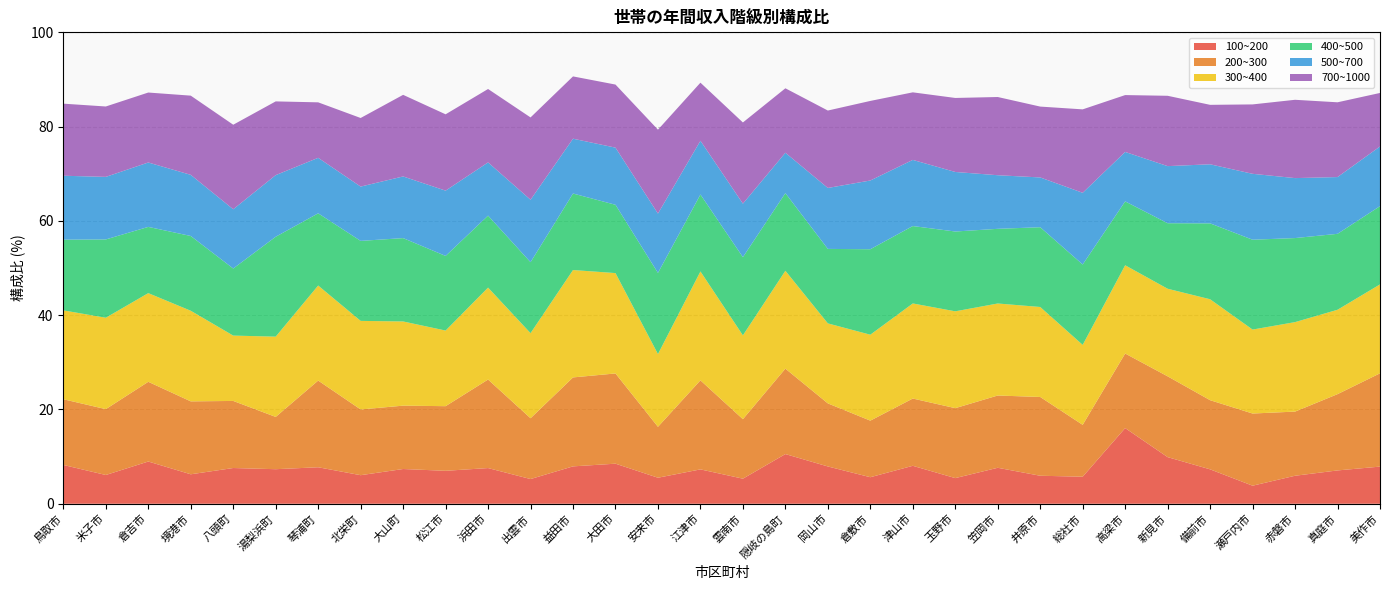

Reading left to right, transcribe all the data shown in this chart.

100~200: 8.2	6.1	9.0	6.2	7.6	7.3	7.7	6.1	7.4	7.0	7.6	5.2	7.9	8.5	5.5	7.3	5.3	10.5	7.9	5.6	8.1	5.4	7.6	5.9	5.7	16.1	9.9	7.3	3.8	5.9	7.1	7.9
200~300: 13.9	14.0	16.9	15.5	14.2	11.1	18.4	13.9	13.4	13.7	18.8	12.9	18.9	19.1	10.8	18.9	12.6	18.1	13.4	12.0	14.3	14.8	15.3	16.7	11.0	15.8	17.1	14.7	15.3	13.6	16.2	19.8
300~400: 18.9	19.4	18.8	19.2	13.9	17.0	20.2	18.8	17.9	16.0	19.5	18.1	22.8	21.3	15.4	23.1	17.8	20.8	17.0	18.2	20.2	20.5	19.5	19.1	17.0	18.7	18.6	21.4	17.8	19.0	17.9	18.9
400~500: 15.0	16.6	14.1	15.9	14.2	21.2	15.3	17.0	17.7	15.8	15.3	15.1	16.2	14.5	17.2	16.3	16.6	16.5	15.8	18.1	16.4	16.9	15.8	16.9	17.1	13.6	13.9	16.1	19.1	17.8	16.1	16.6
500~700: 13.6	13.3	13.7	13.0	12.6	13.1	11.8	11.5	13.1	13.8	11.3	13.2	11.6	12.1	12.6	11.4	11.3	8.6	12.9	14.6	14.0	12.6	11.4	10.6	15.2	10.5	12.1	12.5	14.0	12.7	12.0	12.7
700~1000: 15.3	14.9	14.8	16.8	17.9	15.6	11.8	14.6	17.3	16.2	15.6	17.5	13.2	13.4	17.8	12.3	17.2	13.7	16.4	16.9	14.3	15.7	16.6	15.0	17.7	12.1	14.9	12.6	14.7	16.6	15.9	11.3